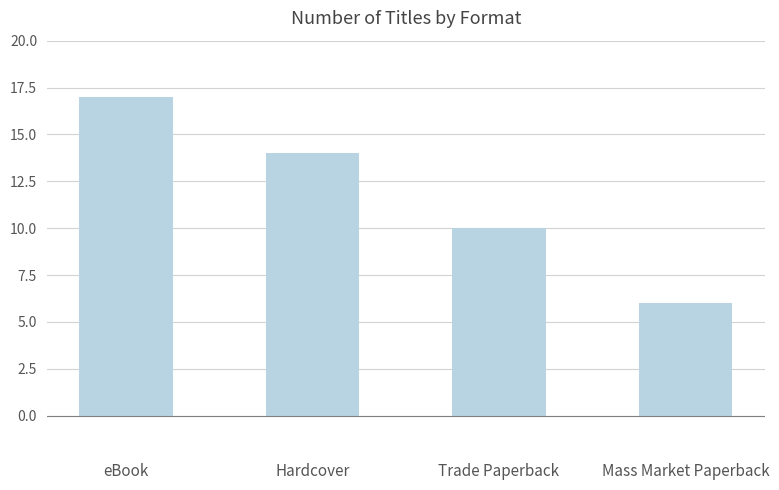

Reading left to right, extract all data points from this chart.

eBook=17	Hardcover=14	Trade Paperback=10	Mass Market Paperback=6